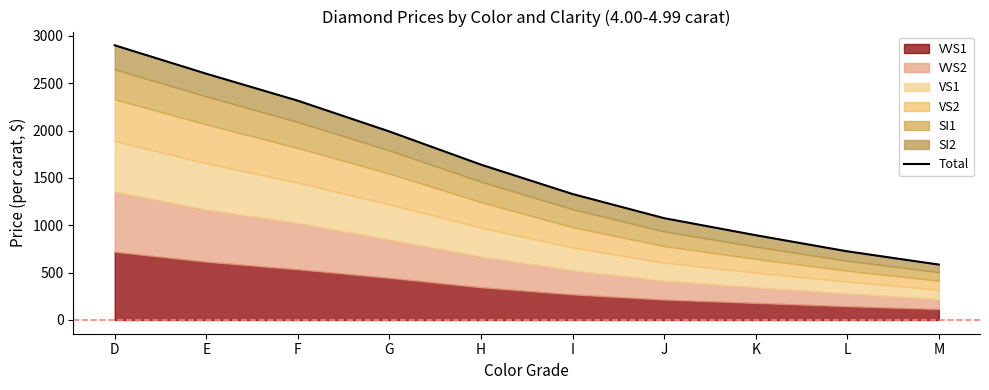

At which label does the data first exceed 1640?

D